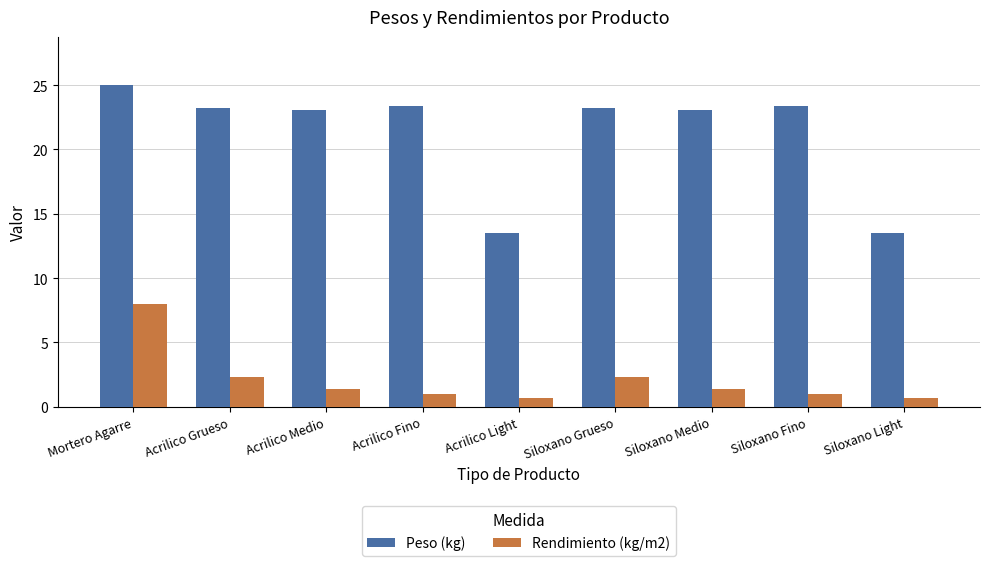

What is the lowest value of the Peso (kg) series?

13.5